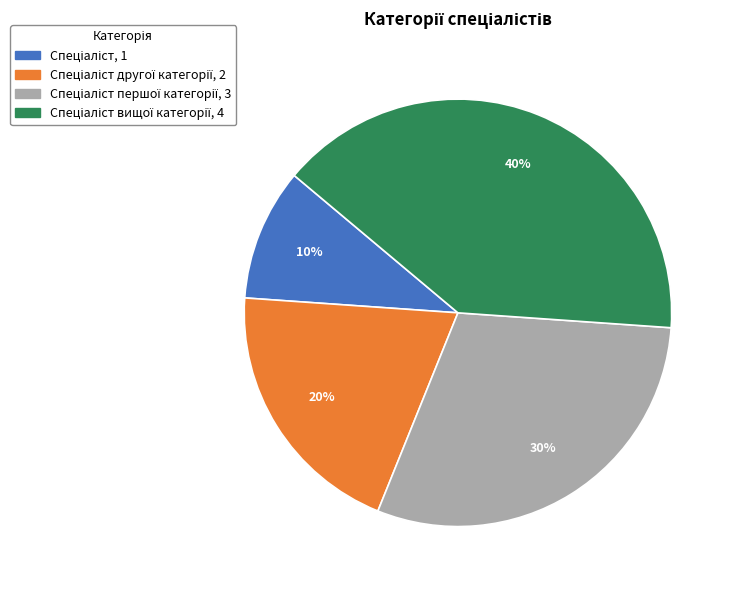

Is there a majority slice in this chart?

No